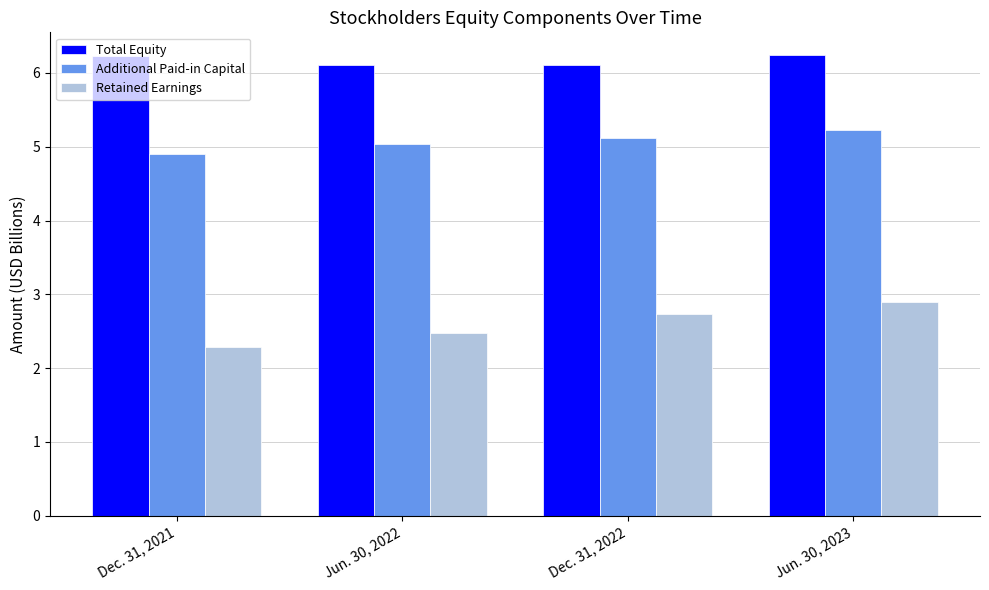

How many Retained Earnings values are between 2 and 3?

4